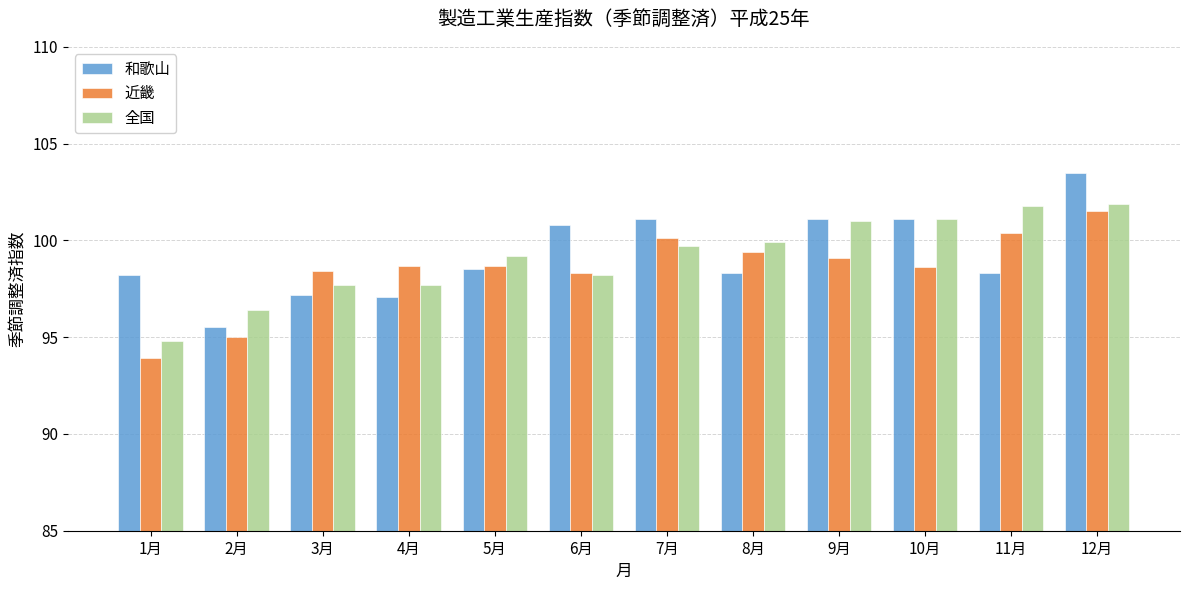

Which category has the lowest value in the 全国 series?

1月